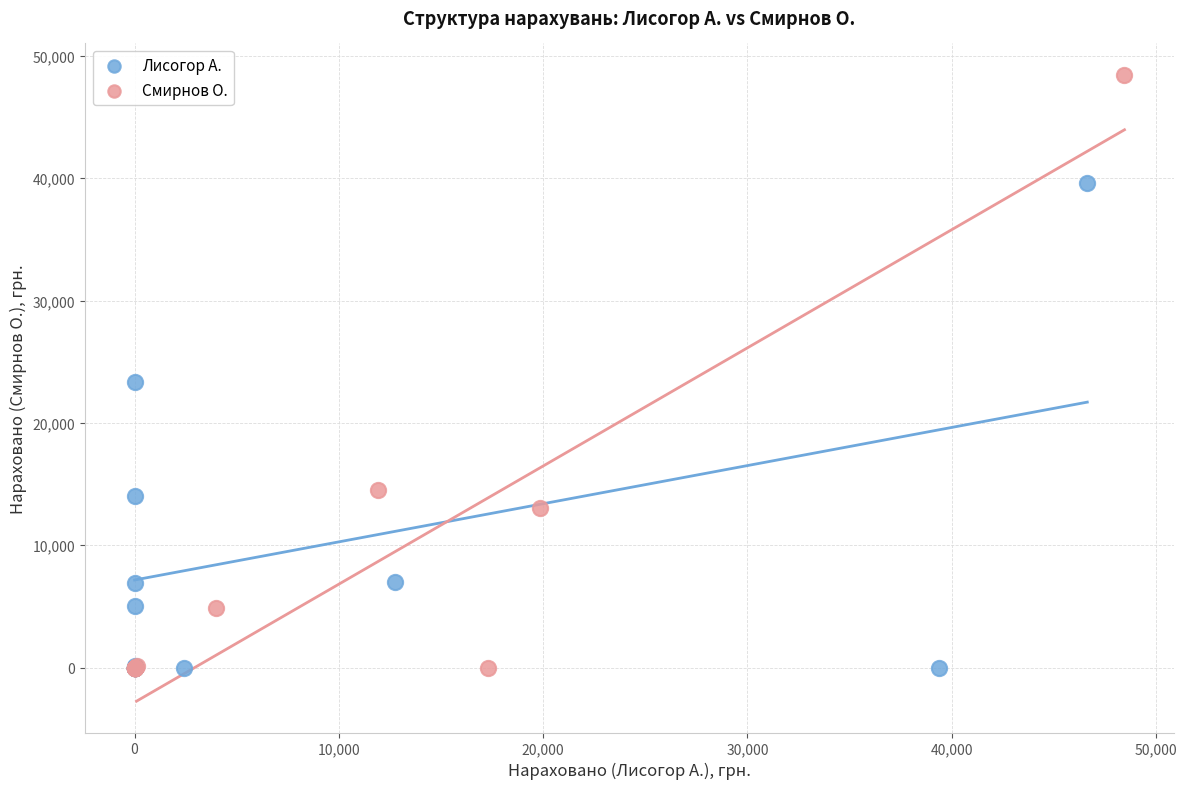

Which series has the widest spread of Y values?

Смирнов О.